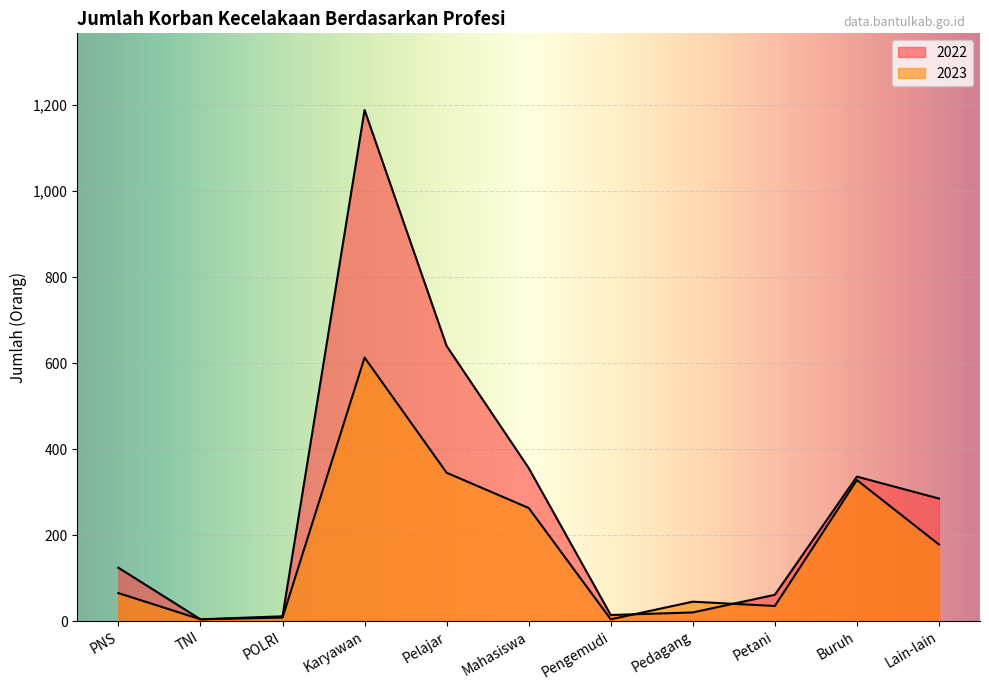

Rank the categories by 2022 value from lowest to highest.

TNI, POLRI, Pengemudi, Pedagang, Petani, PNS, Lain-lain, Buruh, Mahasiswa, Pelajar, Karyawan